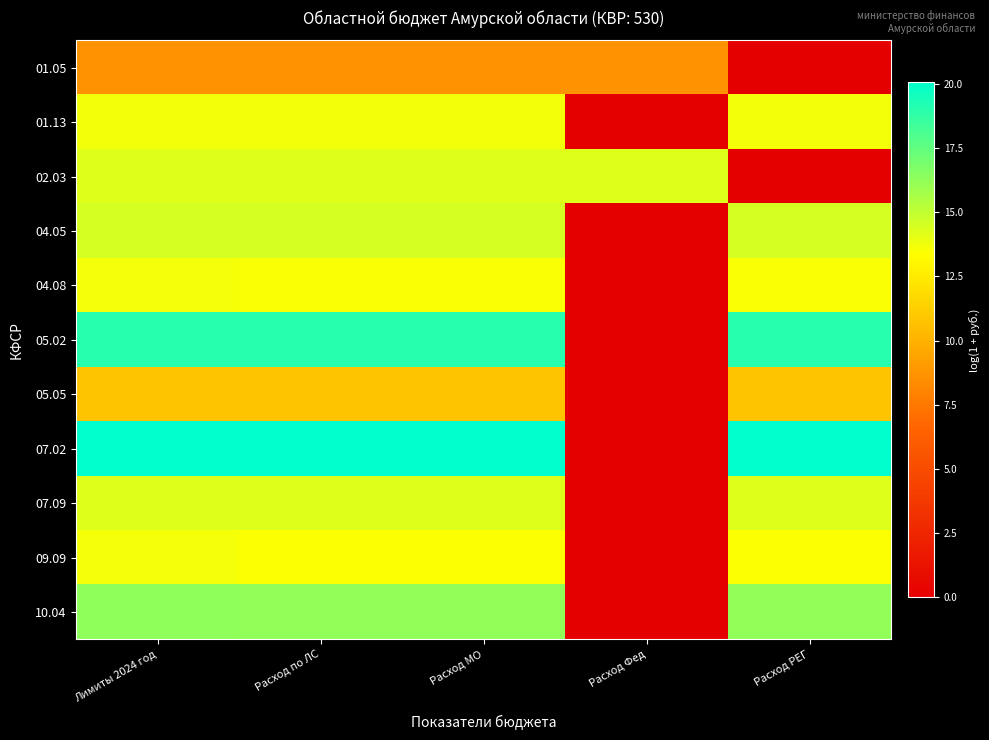

Reading left to right, transcribe all the data shown in this chart.

01.05: Лимиты 2024 год=8.6	Расход по ЛС=8.6	Расход МО=8.6	Расход Фед=8.6	Расход РЕГ=0.0
01.13: Лимиты 2024 год=13.7	Расход по ЛС=13.7	Расход МО=13.7	Расход Фед=0.0	Расход РЕГ=13.7
02.03: Лимиты 2024 год=14.2	Расход по ЛС=14.2	Расход МО=14.2	Расход Фед=14.2	Расход РЕГ=0.0
04.05: Лимиты 2024 год=14.5	Расход по ЛС=14.5	Расход МО=14.5	Расход Фед=0.0	Расход РЕГ=14.5
04.08: Лимиты 2024 год=13.6	Расход по ЛС=13.5	Расход МО=13.5	Расход Фед=0.0	Расход РЕГ=13.5
05.02: Лимиты 2024 год=19.1	Расход по ЛС=19.1	Расход МО=19.1	Расход Фед=0.0	Расход РЕГ=19.1
05.05: Лимиты 2024 год=10.8	Расход по ЛС=10.8	Расход МО=10.8	Расход Фед=0.0	Расход РЕГ=10.8
07.02: Лимиты 2024 год=20.1	Расход по ЛС=20.1	Расход МО=20.1	Расход Фед=0.0	Расход РЕГ=20.1
07.09: Лимиты 2024 год=14.2	Расход по ЛС=14.2	Расход МО=14.2	Расход Фед=0.0	Расход РЕГ=14.2
09.09: Лимиты 2024 год=13.6	Расход по ЛС=13.4	Расход МО=13.4	Расход Фед=0.0	Расход РЕГ=13.4
10.04: Лимиты 2024 год=16.3	Расход по ЛС=16.2	Расход МО=16.2	Расход Фед=0.0	Расход РЕГ=16.2